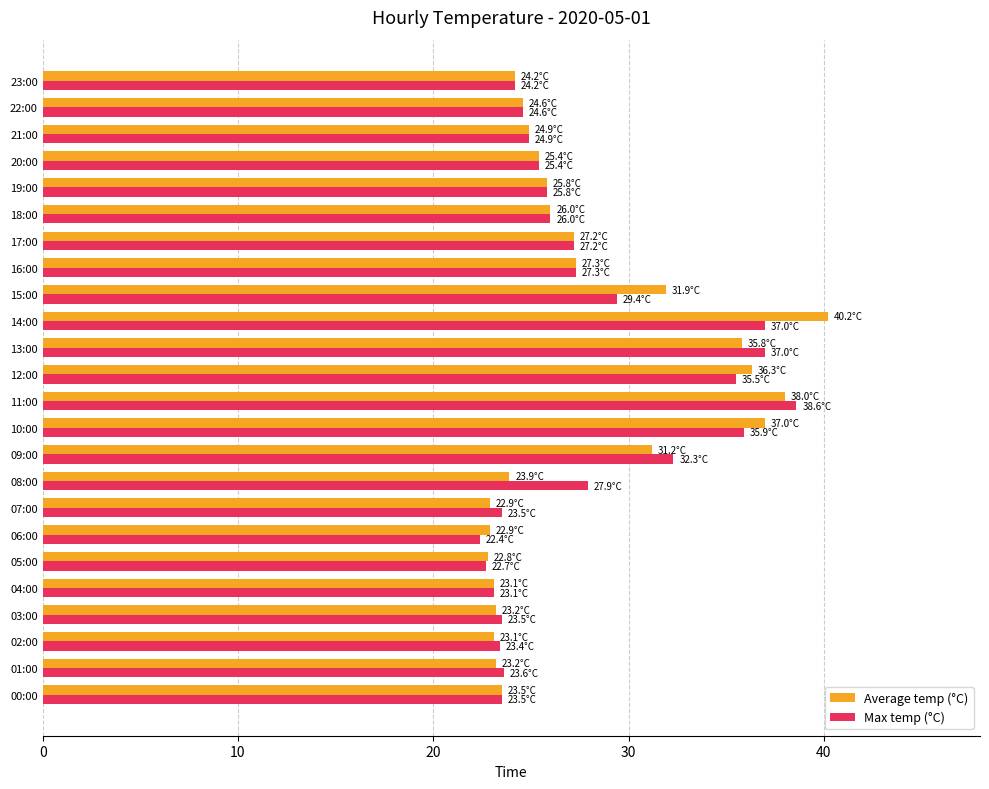

True or false: Max temp (°C) has a value of 11.9 at 08:00.

False